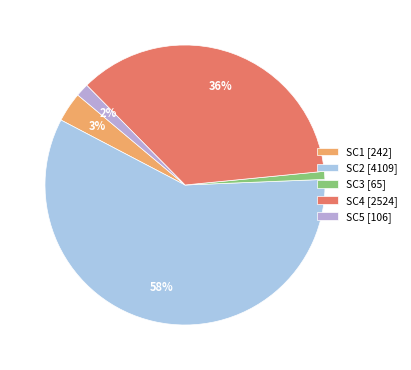

Count the number of slices in the pie.

5